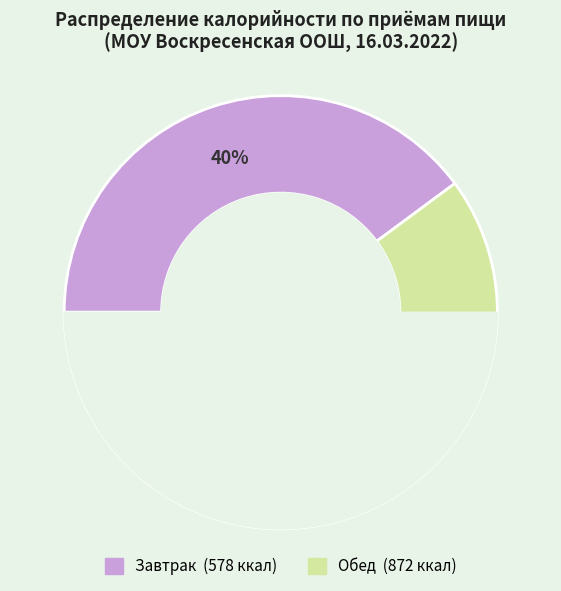

To the nearest percent, what is the combined percentage of Обед and Завтрак?

100%